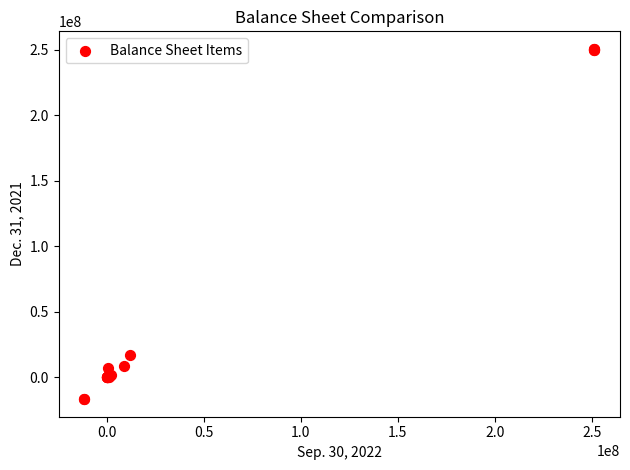

What Y value in the scatter plot is closest to 116907725?

17250282